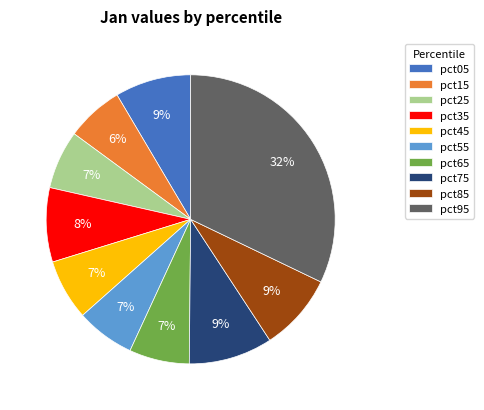

How many slices are in this pie chart?

10